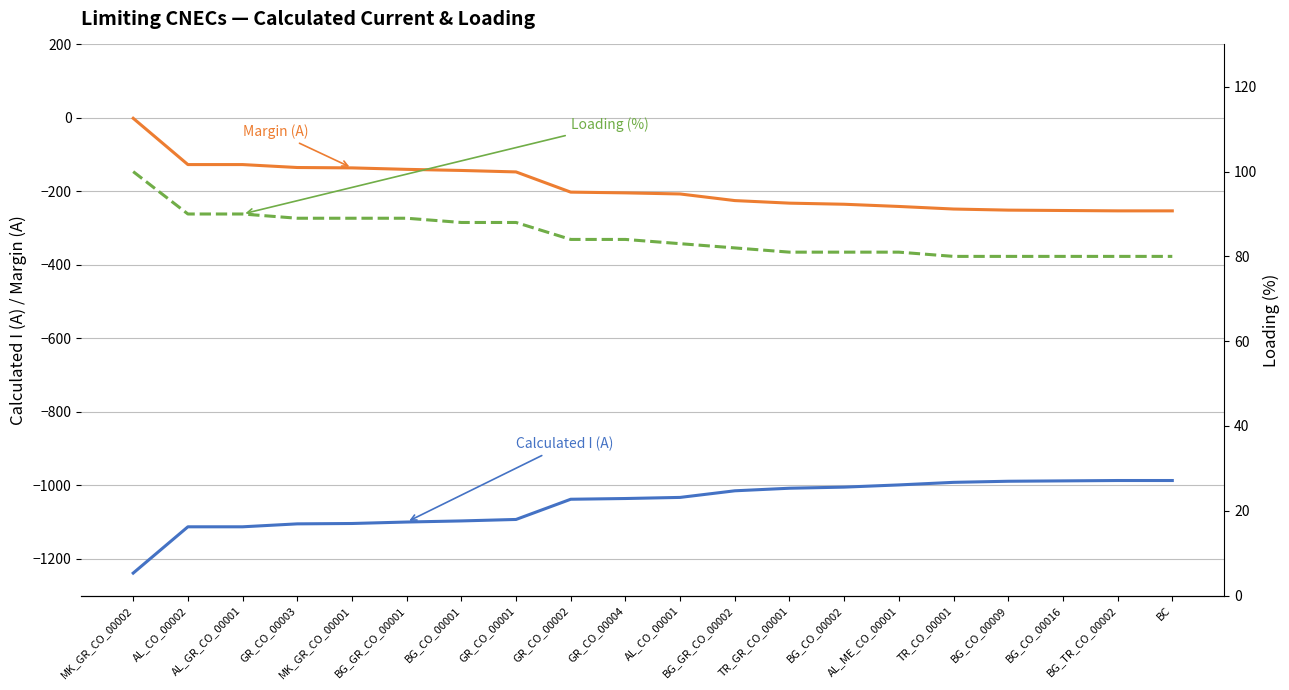

How many values in the Calculated I (A) series exceed -1033?

9